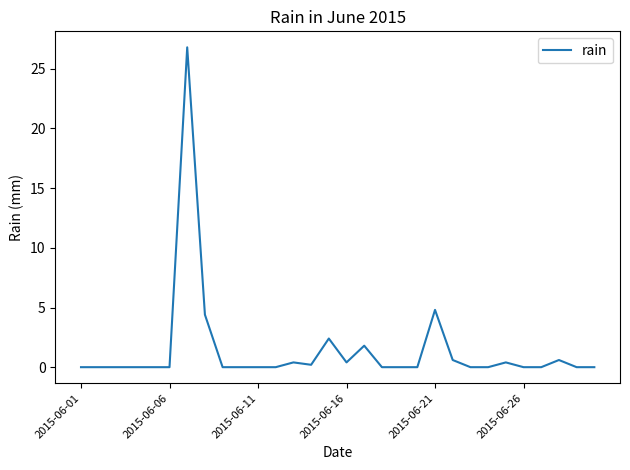

What is the maximum value shown in the chart?

26.8